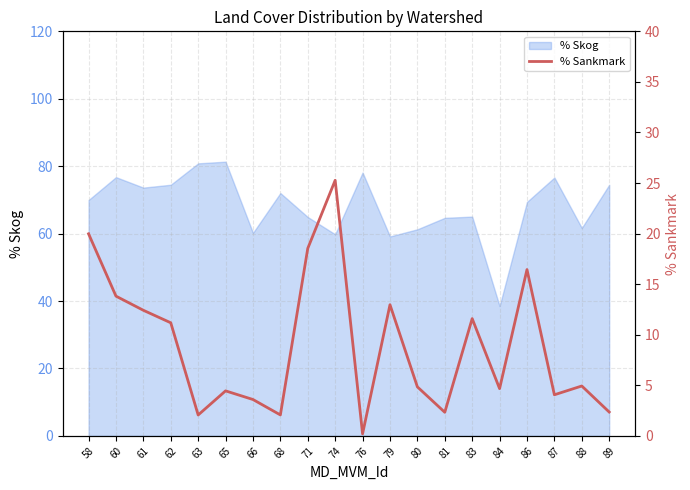

What is the lowest value of the % Skog series?

38.5